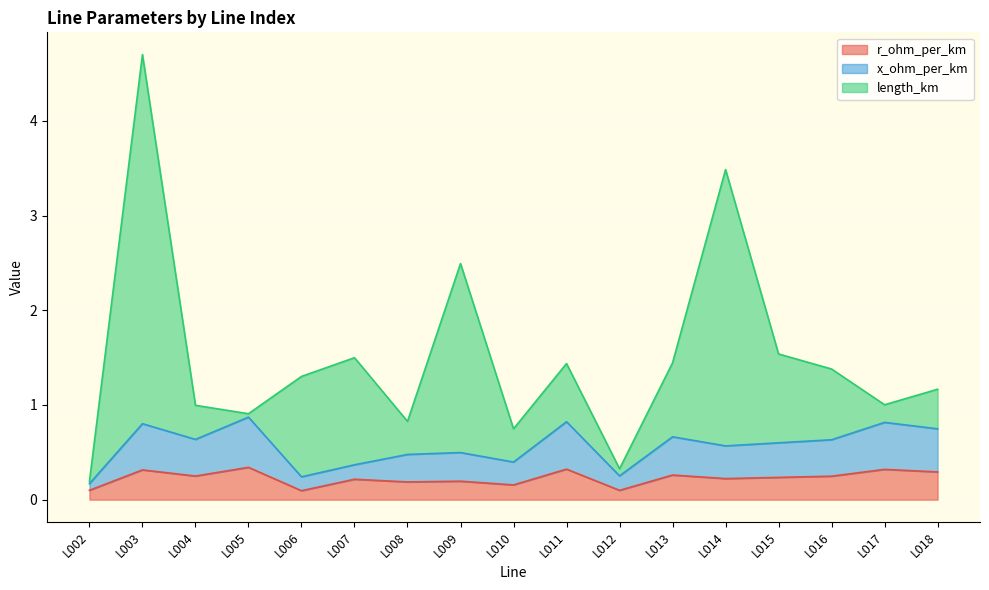

Rank the series at L008 from highest to lowest value.

length_km, x_ohm_per_km, r_ohm_per_km